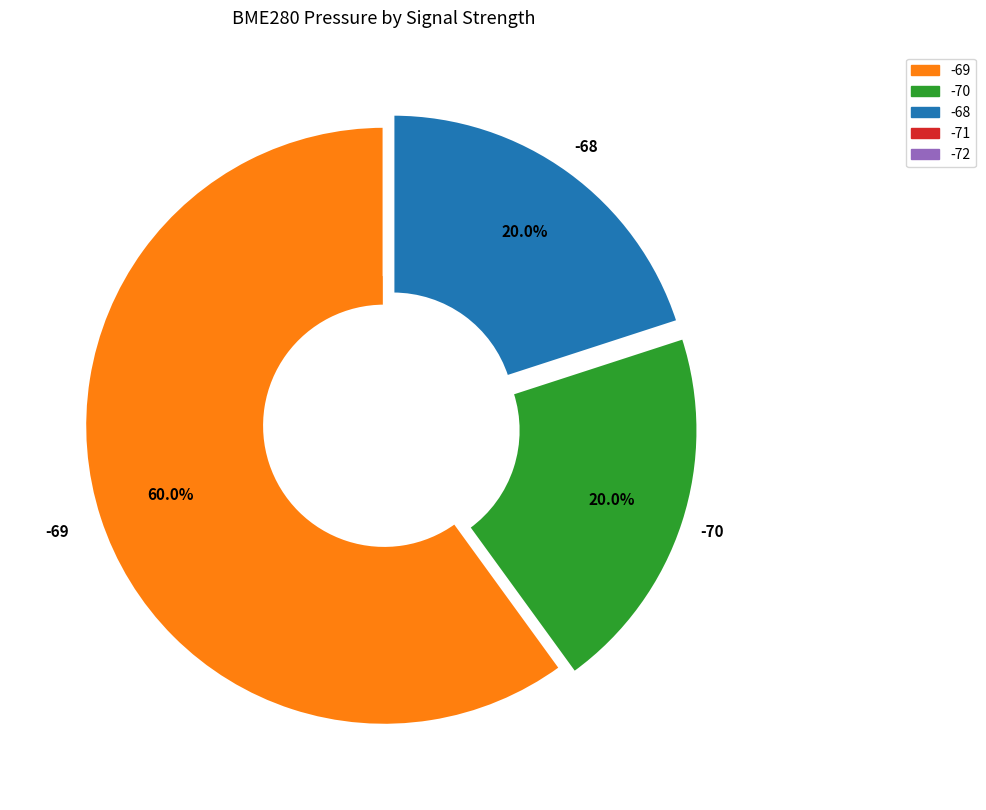

Does any single category account for the majority?

Yes